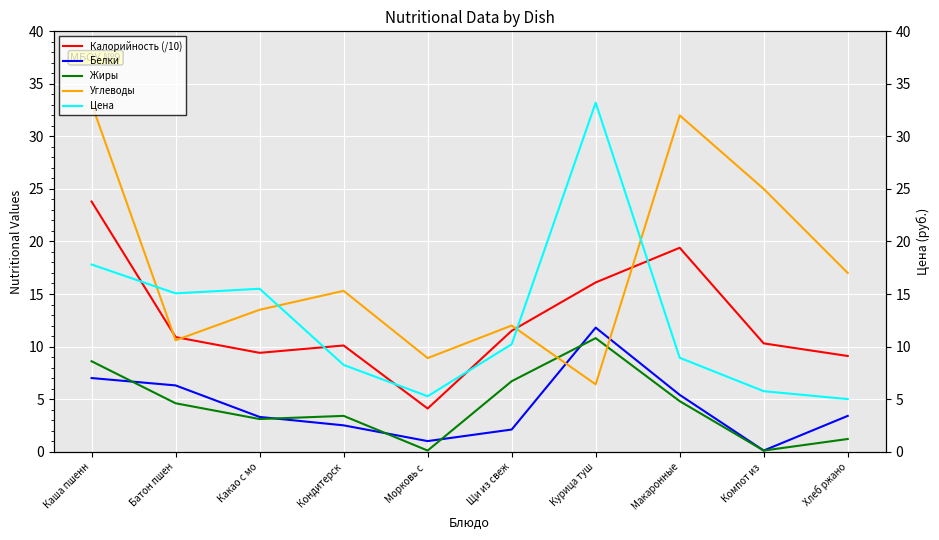

How many intersections are there between Углеводы and Калорийность (/10)?

4